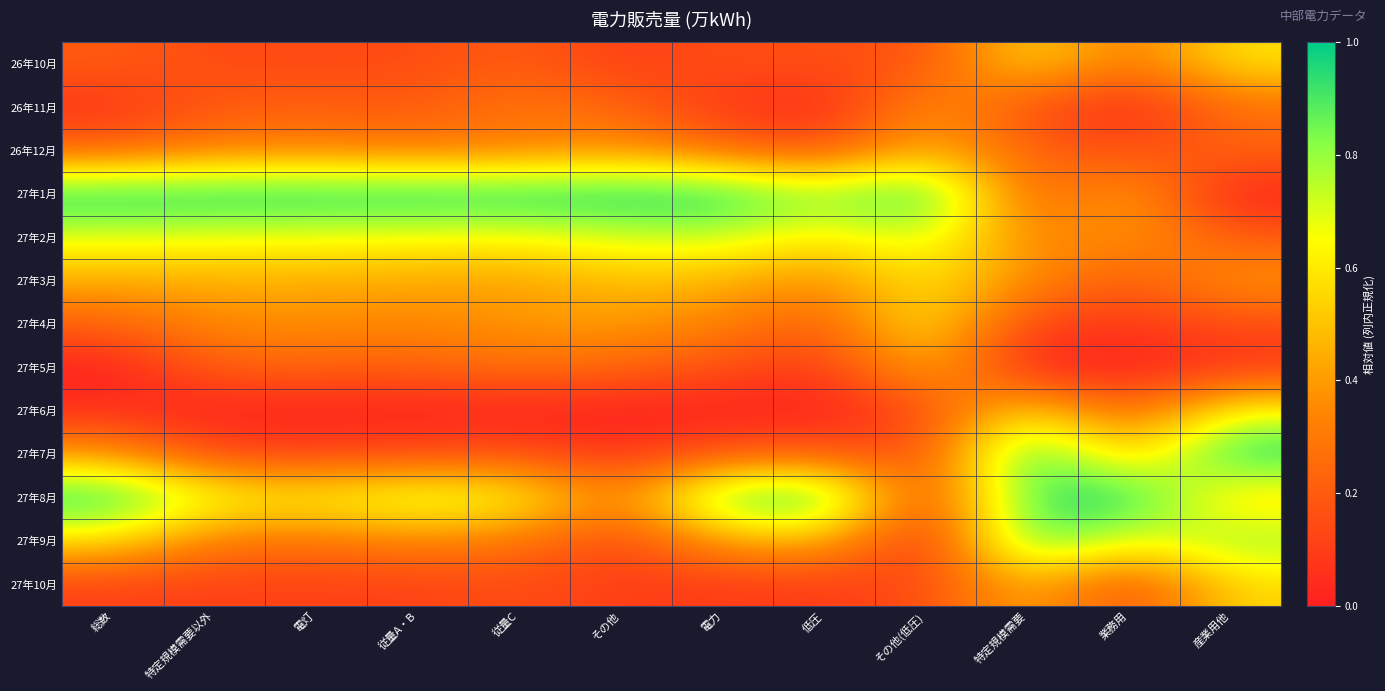

How many categories are shown in the chart?

12